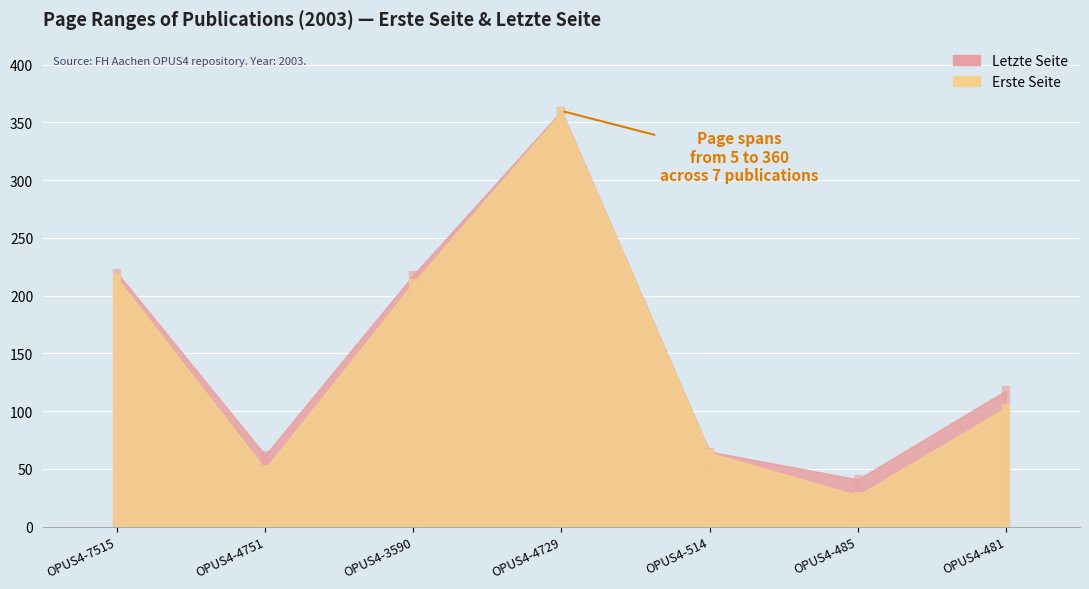

At how many categories does at least one series exceed 307?

1